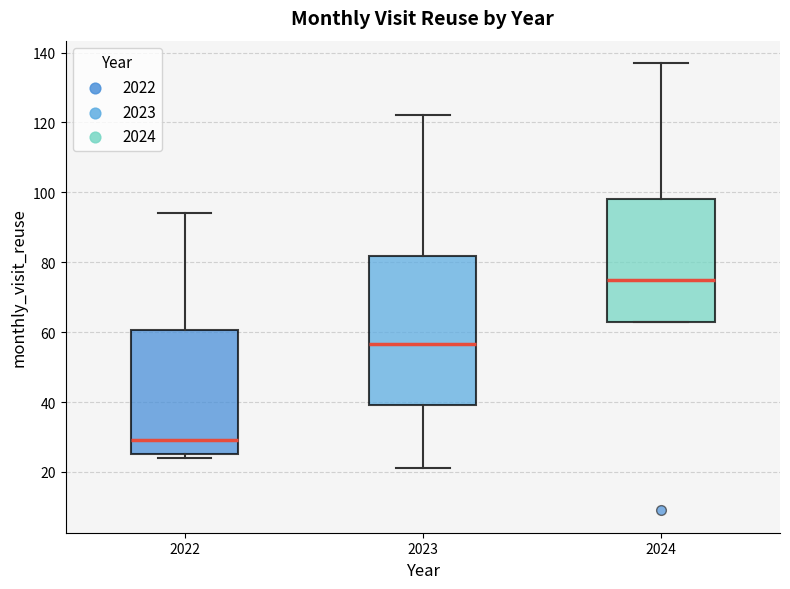

Reading left to right, transcribe this box plot: for each box, give where its median line is, the range the box spans, and where its two whiskers end, as read against the y-axis. The values are not printed on the chart, so give them approximately, as read against the axis.

2022: median 30, box 26 to 60, whiskers 24 to 94
2023: median 56, box 40 to 82, whiskers 22 to 122
2024: median 76, box 64 to 98, whiskers 64 to 138